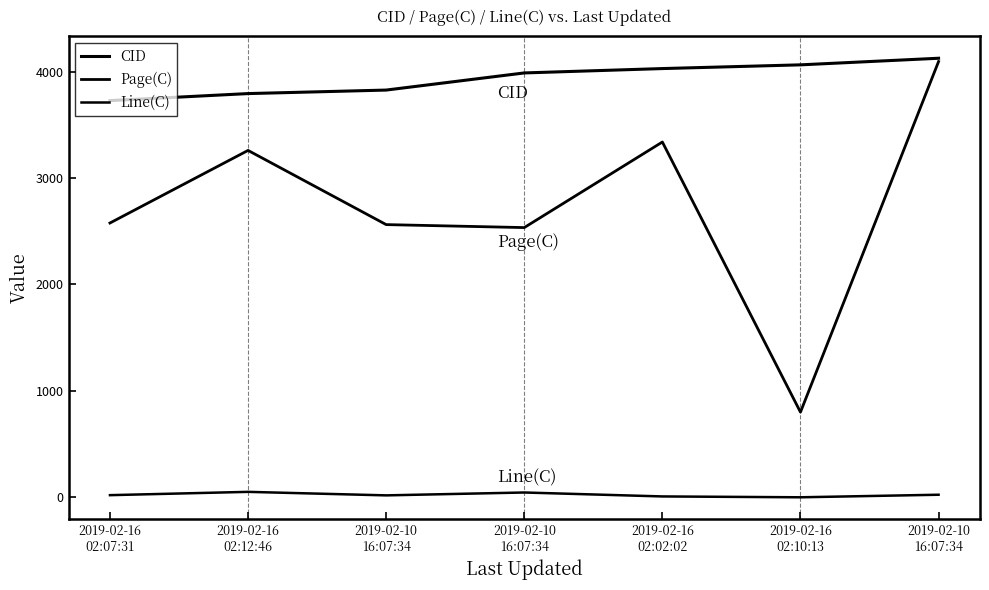

At which category is the sum across all series the highest?

2019-02-10
16:07:34